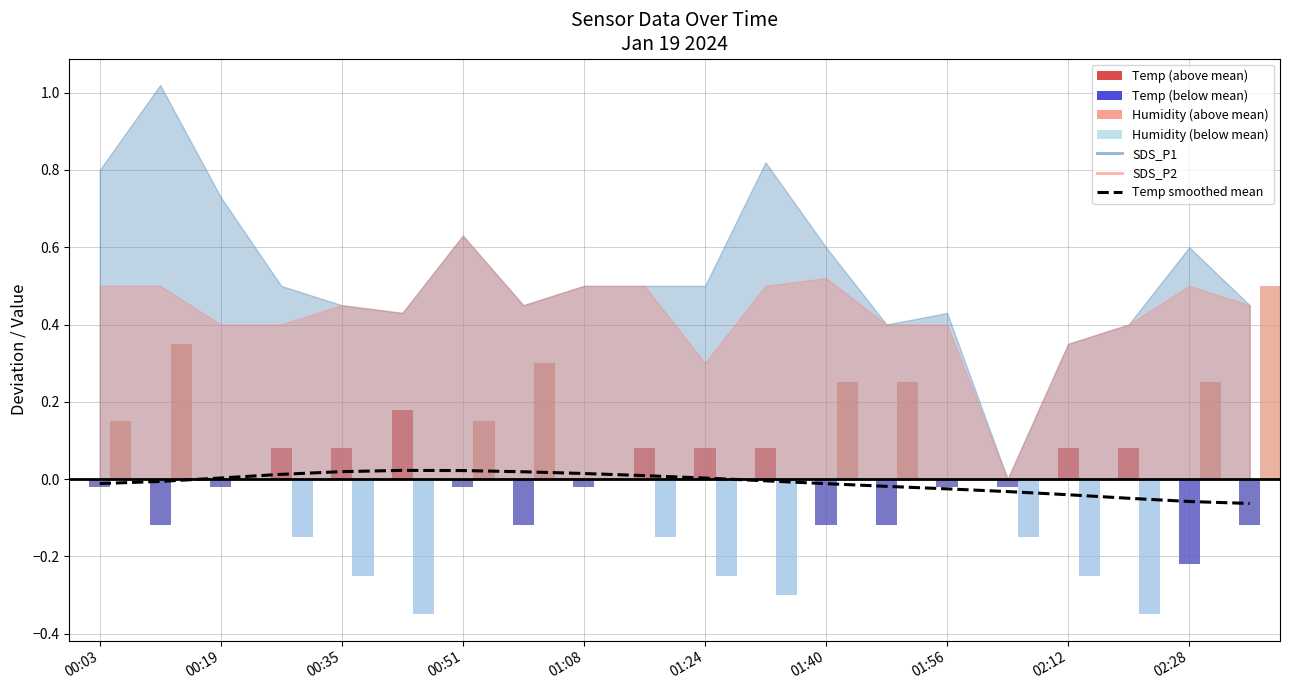

What is the sum of the values at 15 and 18?

-0.1